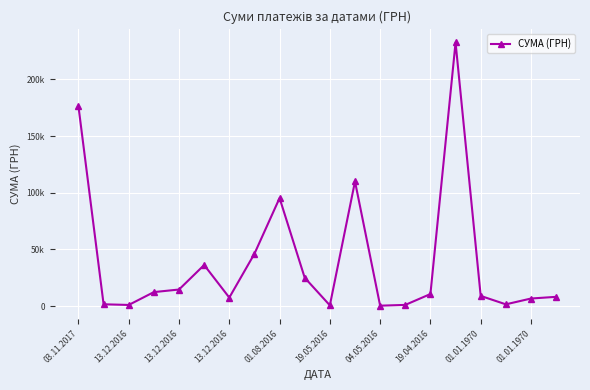

Count the number of data series in this chart.

1